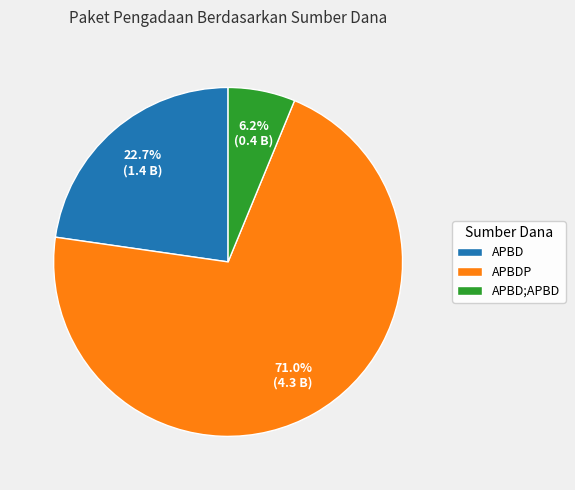

Rank the categories by value from highest to lowest.

APBDP, APBD, APBD;APBD